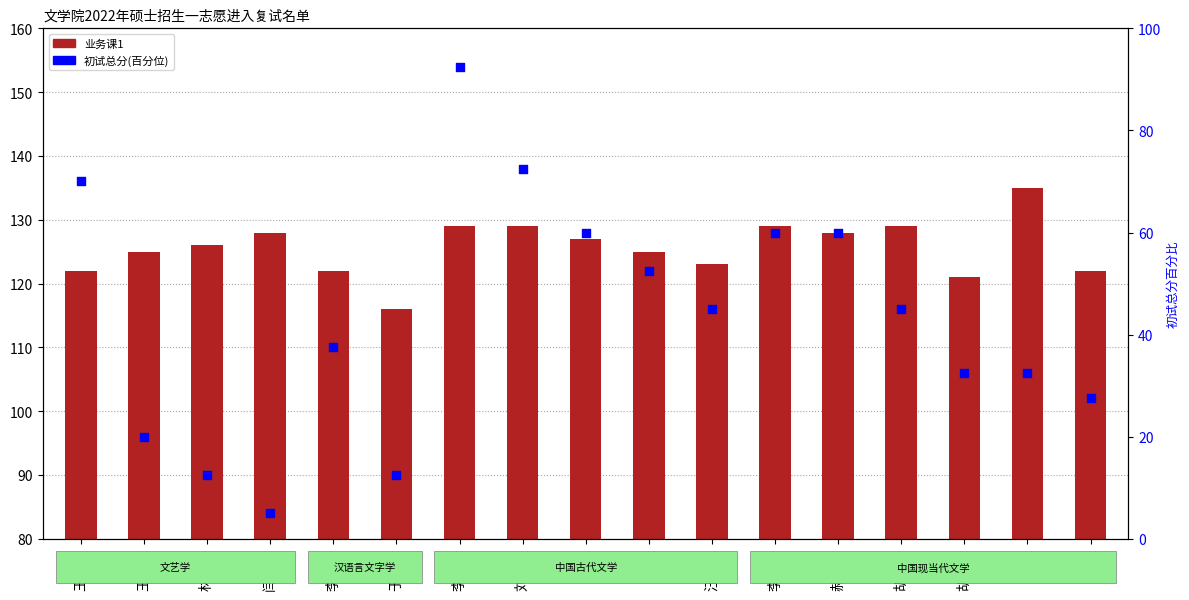

Which series has the largest total across all categories?

业务课1